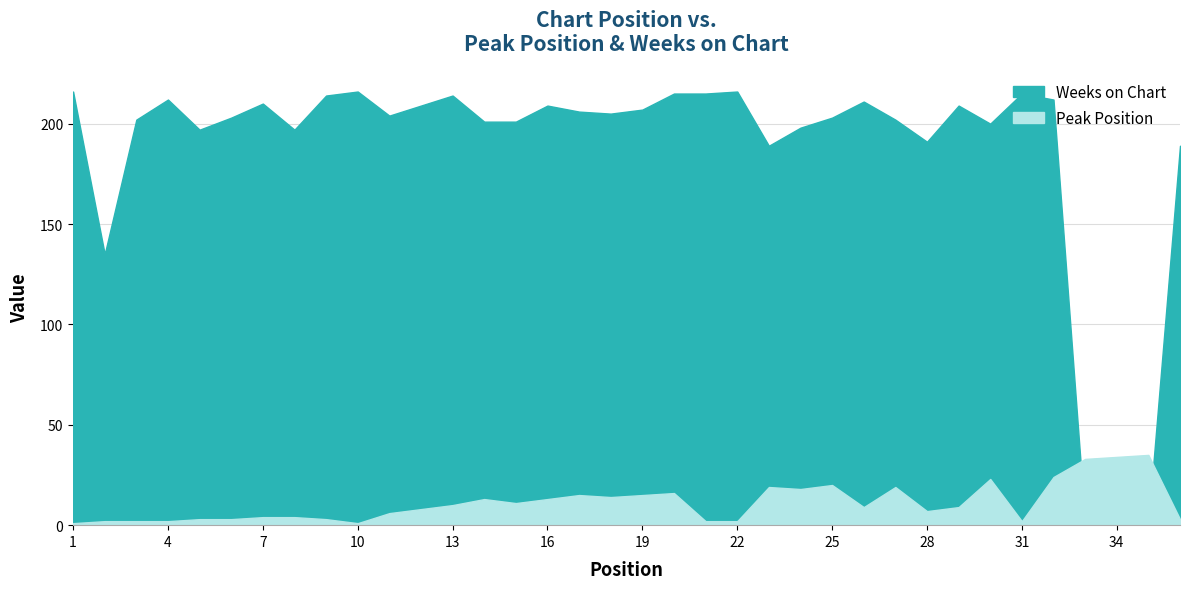

Reading left to right, list all the values displayed in this chart.

Peak Position: 1	2	2	2	3	3	4	4	3	1	6	8	10	13	11	13	15	14	15	16	2	2	19	18	20	9	19	7	9	23	2	24	33	34	35	3
Weeks on Chart: 216	135	202	212	197	203	210	197	214	216	204	209	214	201	201	209	206	205	207	215	215	216	189	198	203	211	202	191	209	200	215	212	1	1	1	189